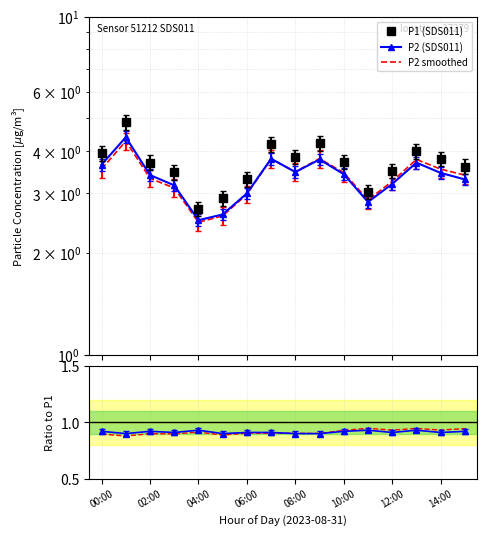

List the series in order of their peak value, highest first.

P1 (SDS011), P2 (SDS011), P2 smoothed, P2/P1